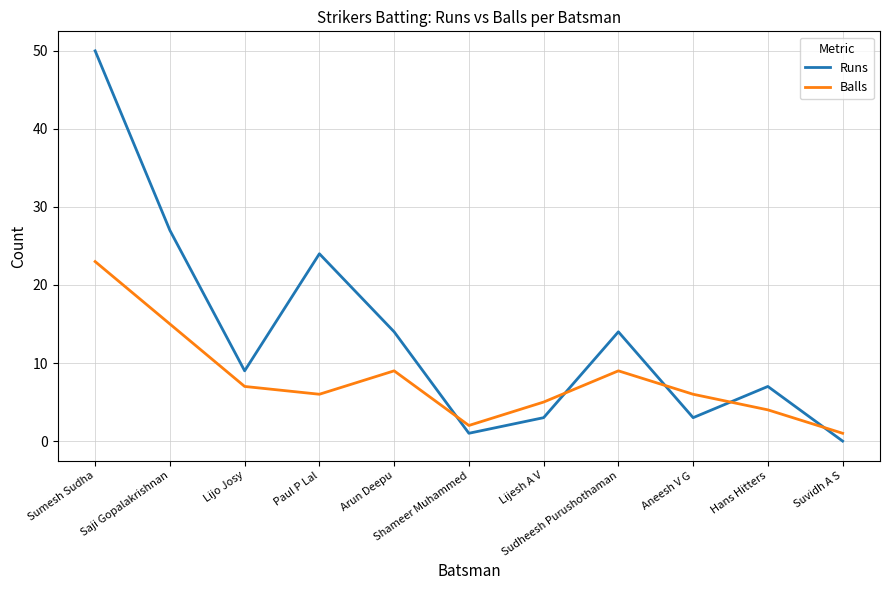

In Runs, how many points are higher than both neighbors (excluding endpoints)?

3